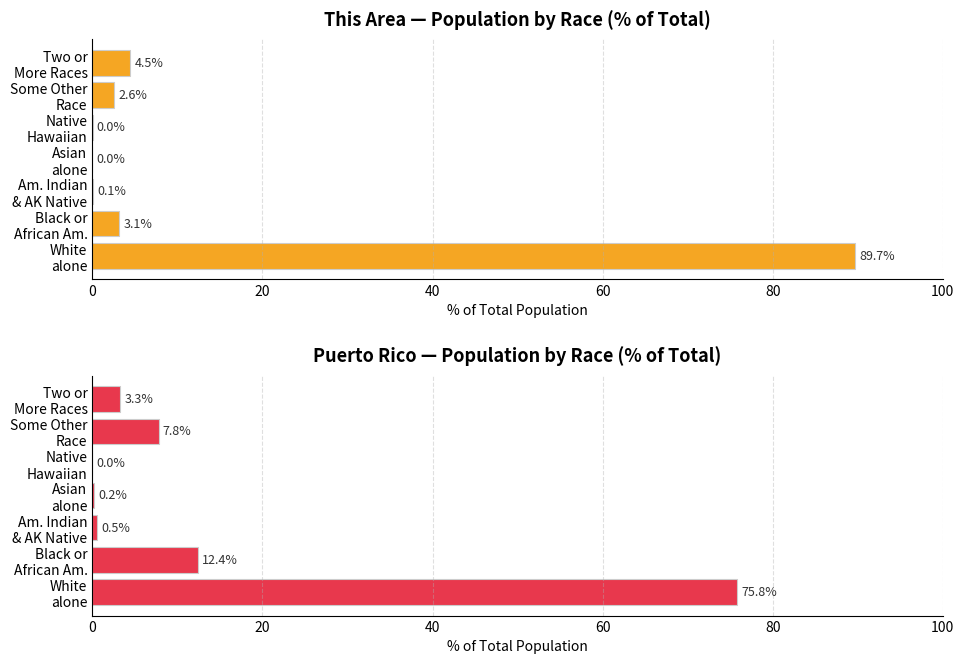

How many bars are there in total?

14